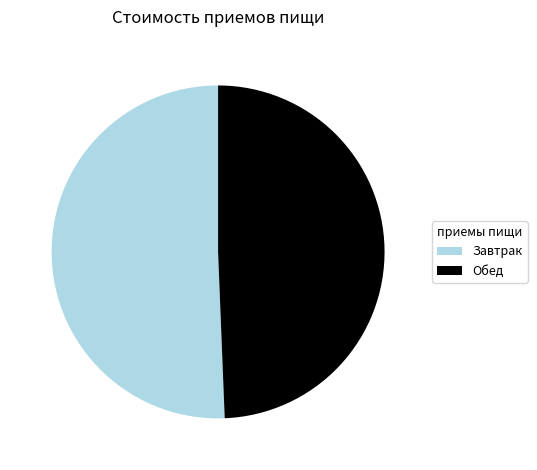

Is Обед the majority of the pie?

No